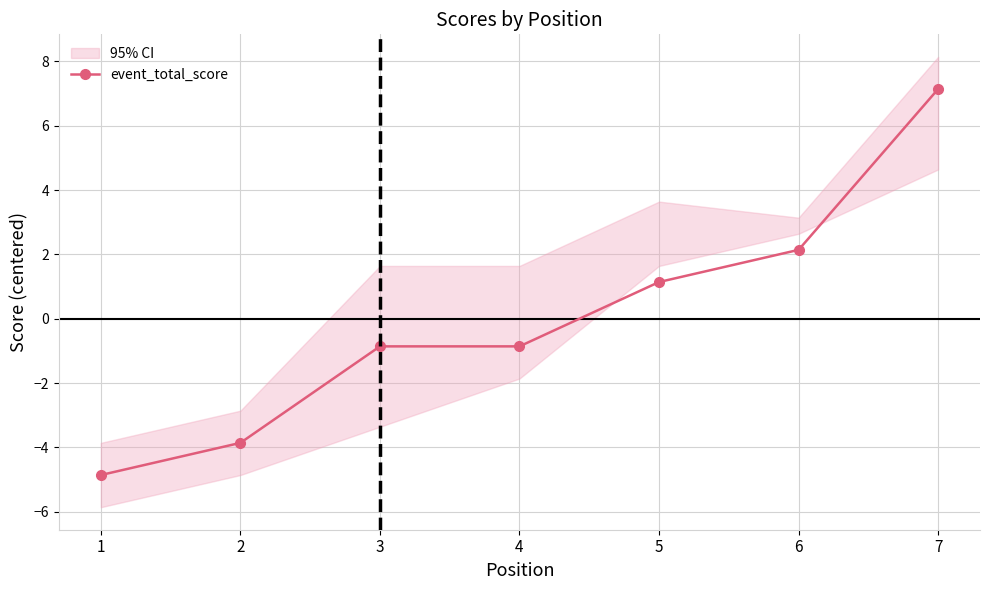

Reading left to right, what are all the values shown in this chart?

1=-4.9	2=-3.9	3=-0.9	4=-0.9	5=1.1	6=2.1	7=7.1